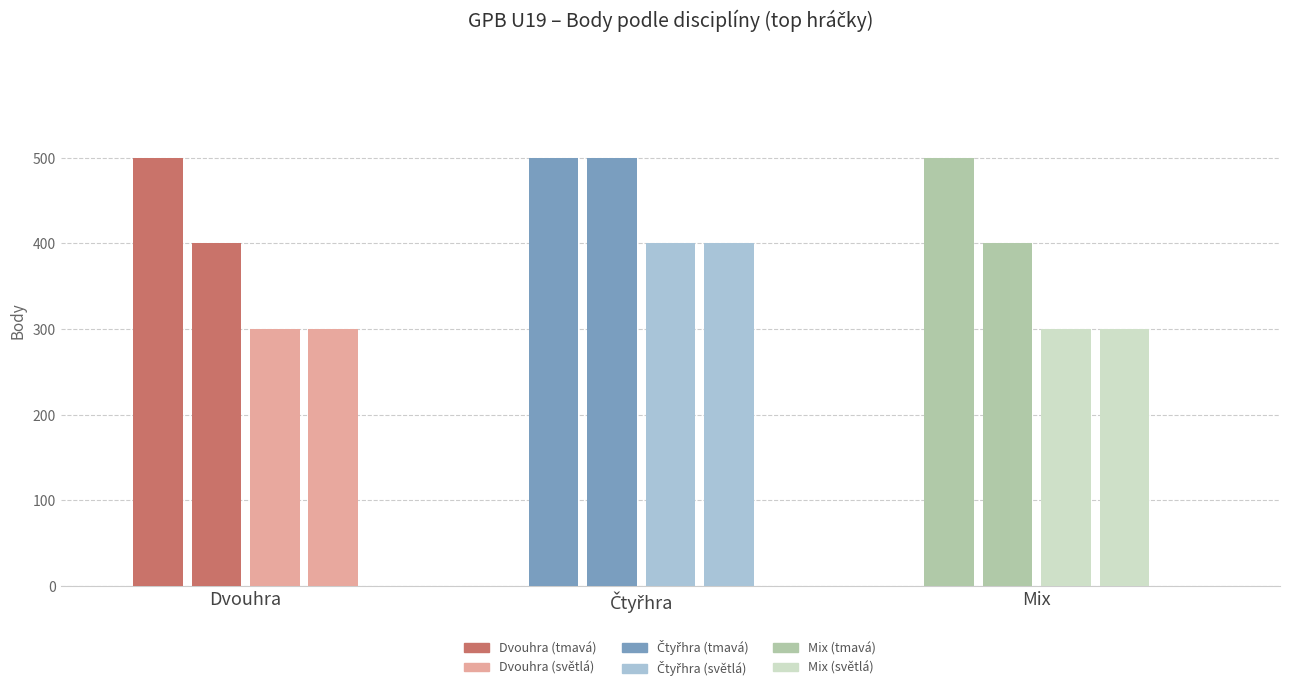

Count the number of categories in the chart.

3